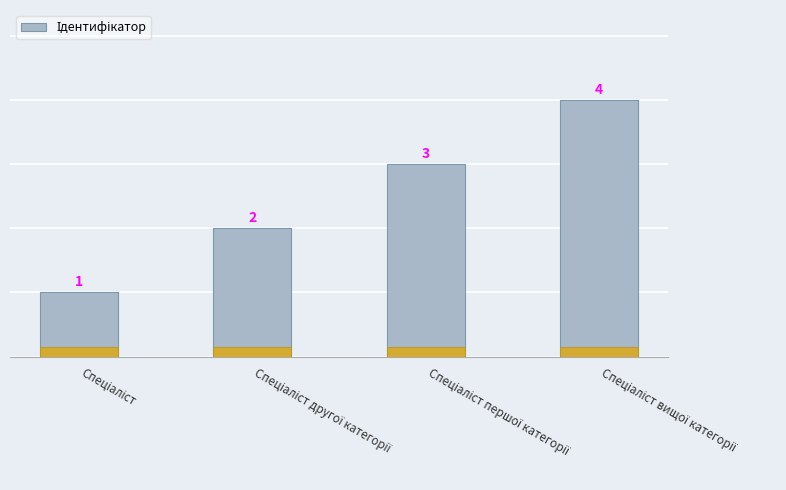

What is the value of the 2nd bar from the left?

2